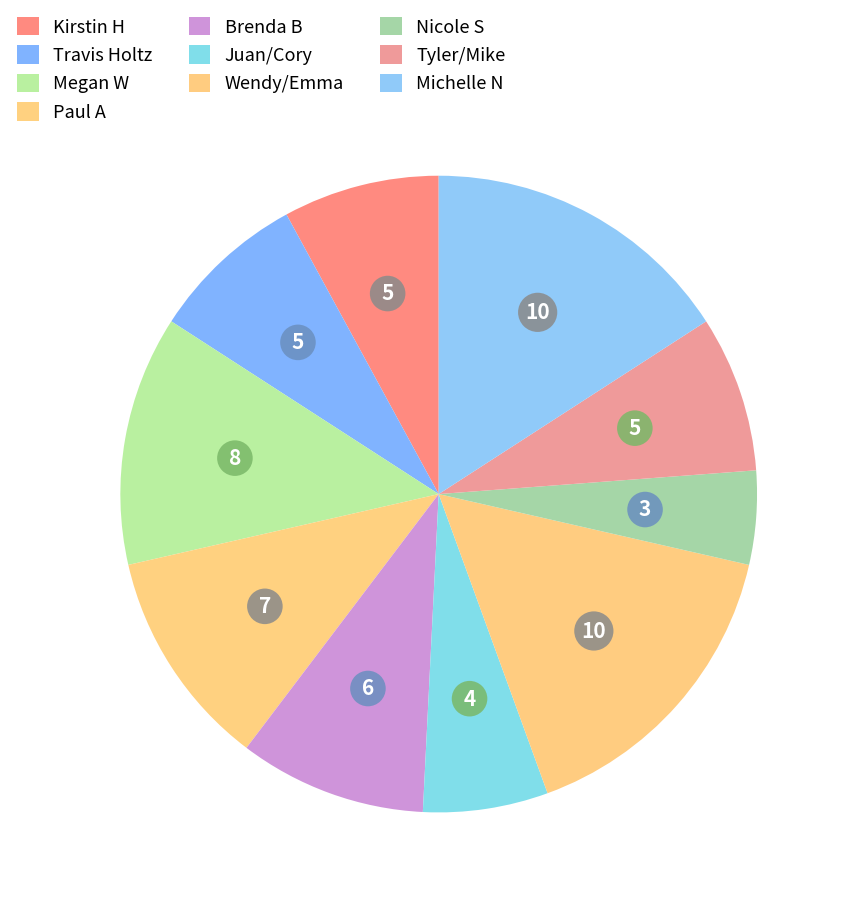

How many slices are in this pie chart?

10